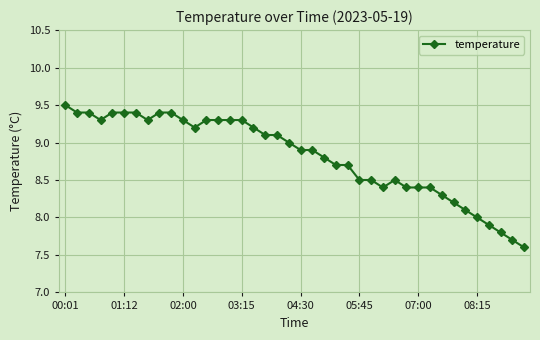

What is the average value?

8.8